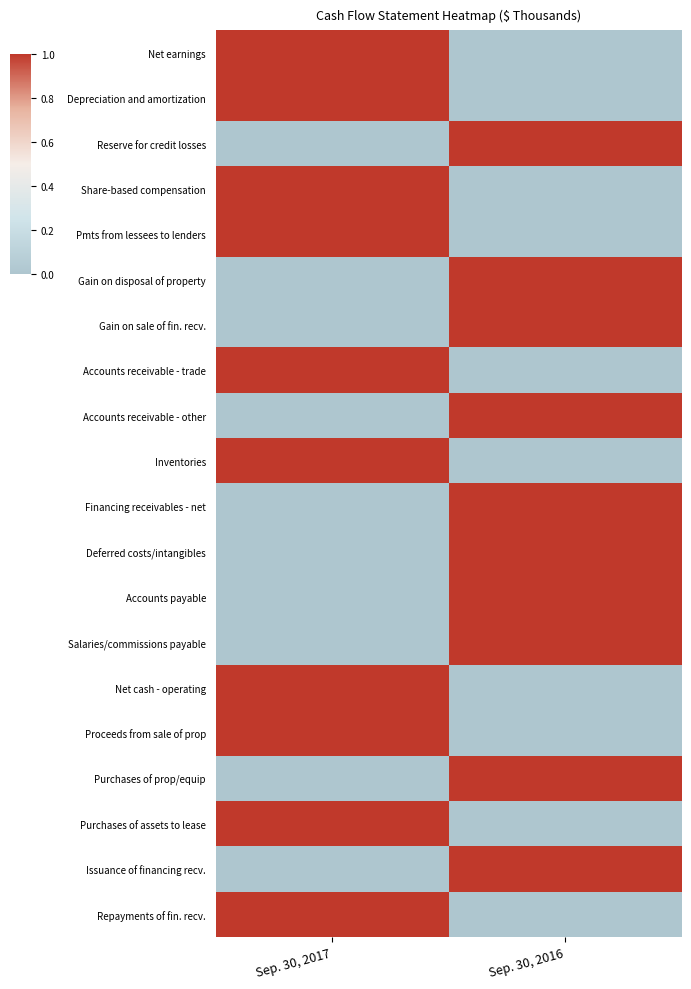

Which series has the largest range (max minus min)?

Net earnings